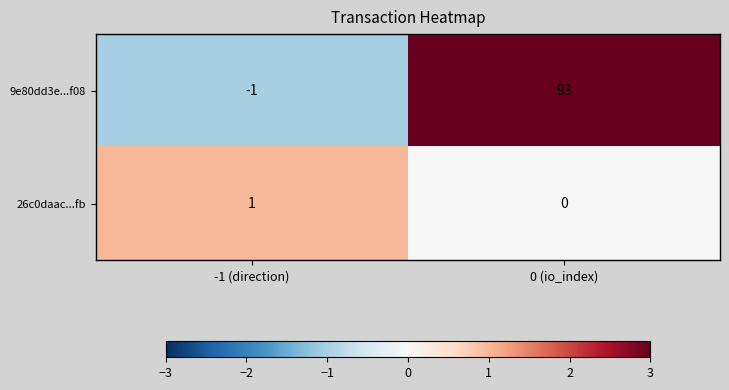

At which category is the sum across all series the highest?

0 (io_index)